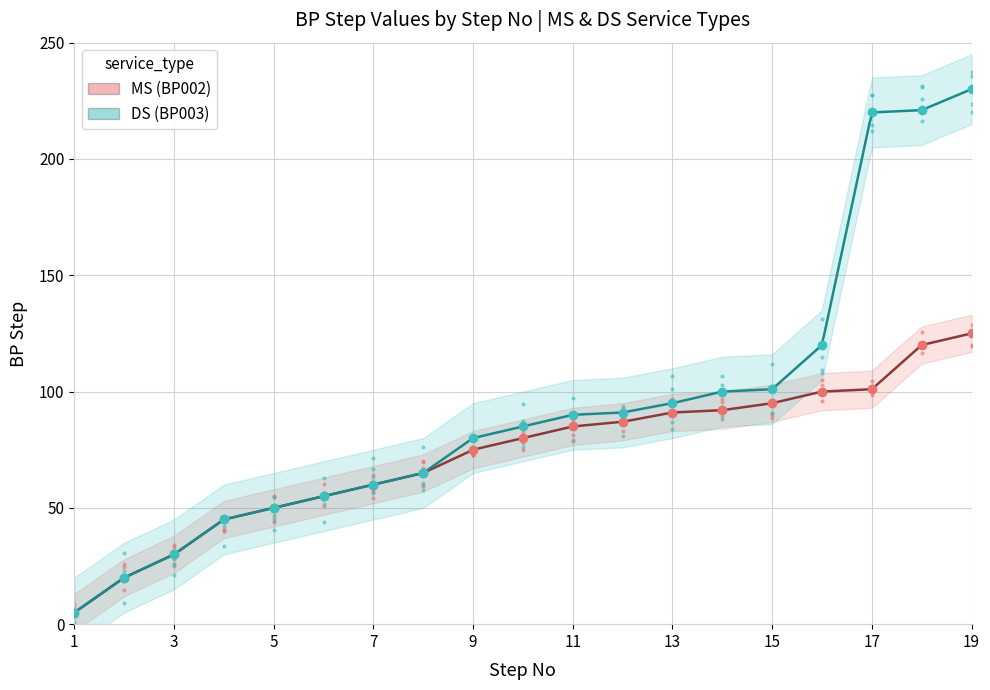

What is the difference between the highest and lowest values at 18?

101